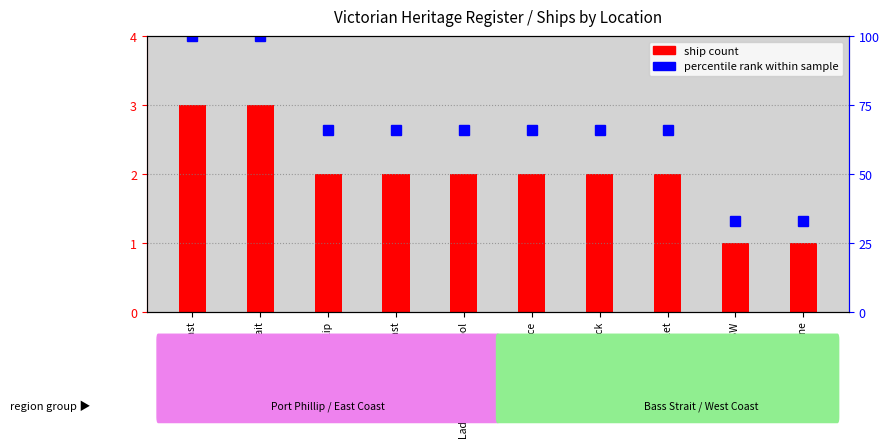

Between Bass Strait and Lakes Entrance, which is larger?

Bass Strait